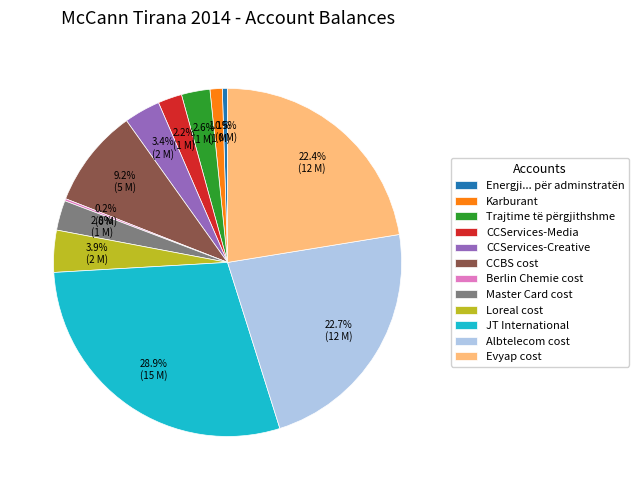

True or false: Albtelecom cost accounts for 23% of the total.

True